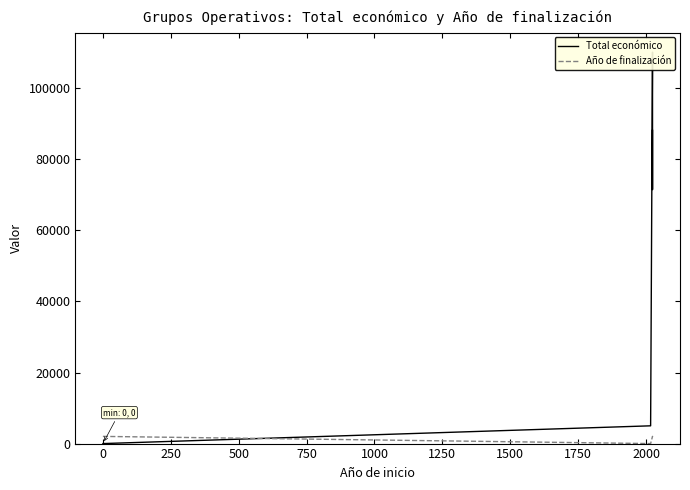

Which series changed the most between 0 and 250?

Total económico